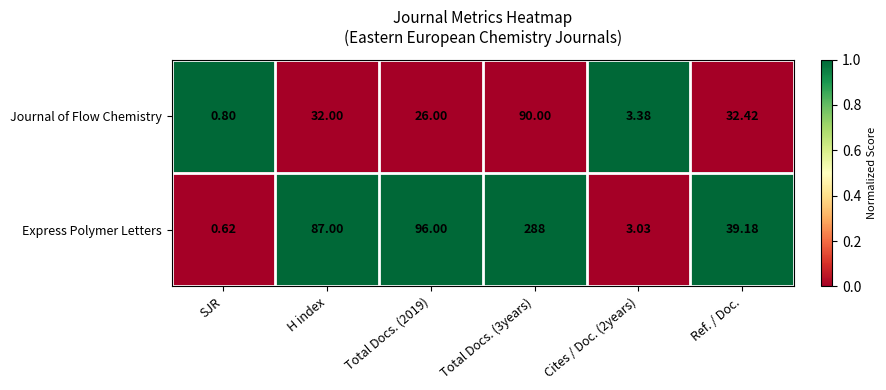

Which series has the largest range (max minus min)?

Express Polymer Letters